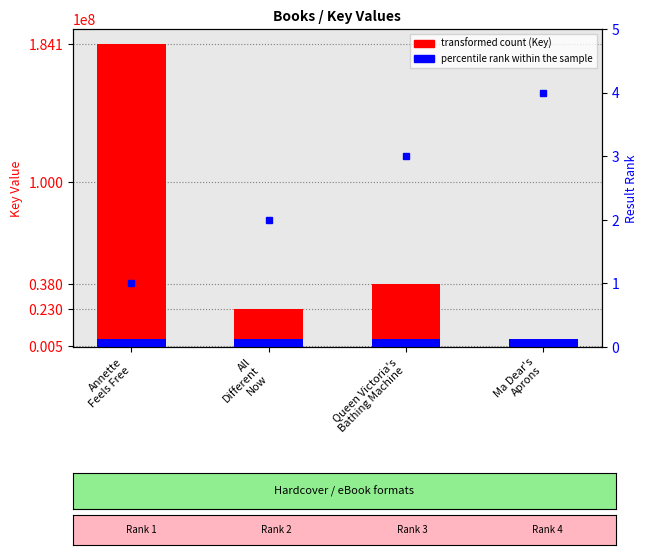

What position from the left is Ma Dear's
Aprons?

4